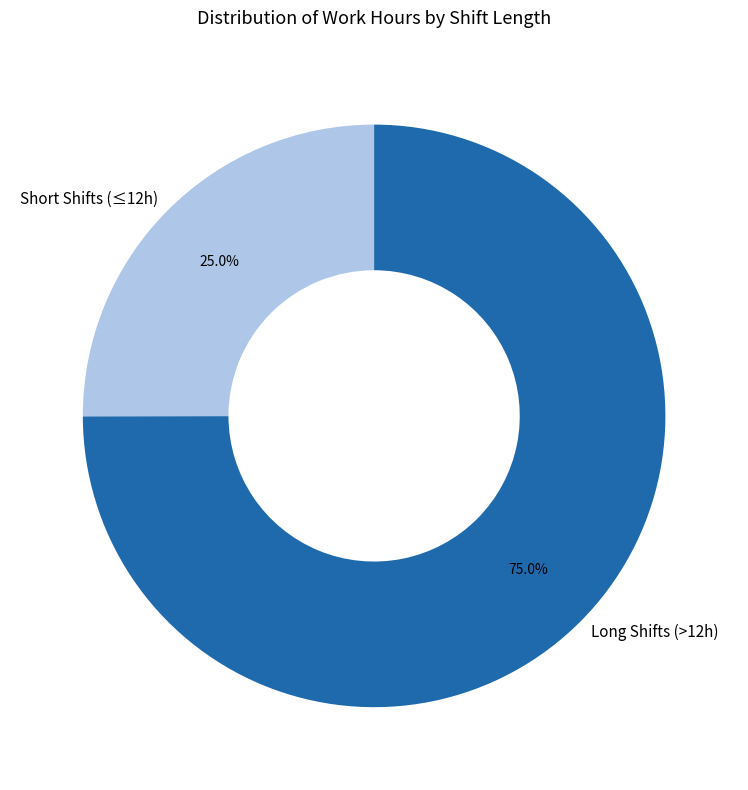

Is there any slice that represents more than half of the pie?

Yes